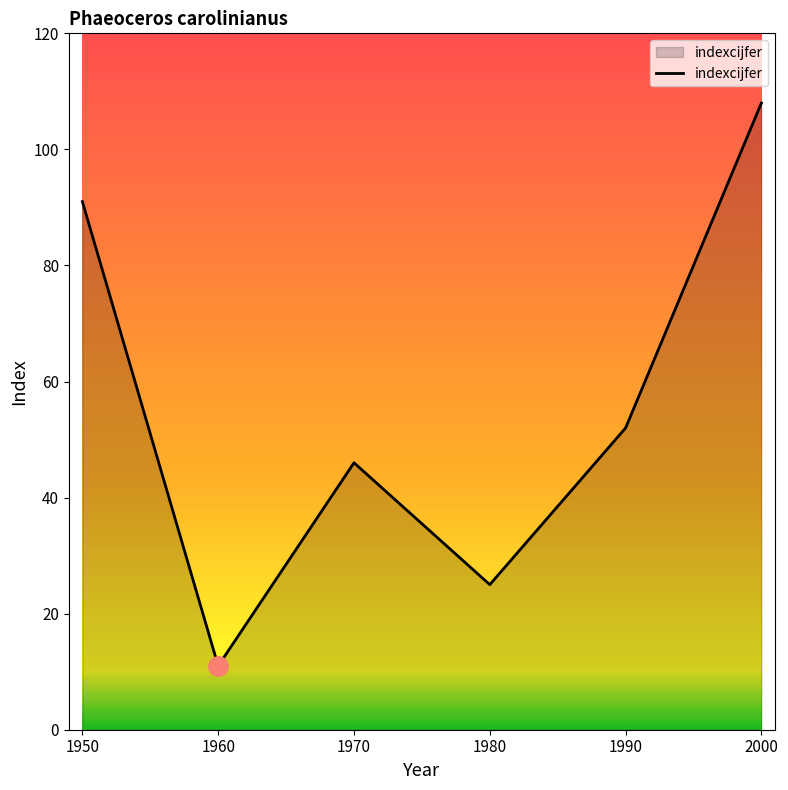

Is it true that the value at 1970 is 46?

True